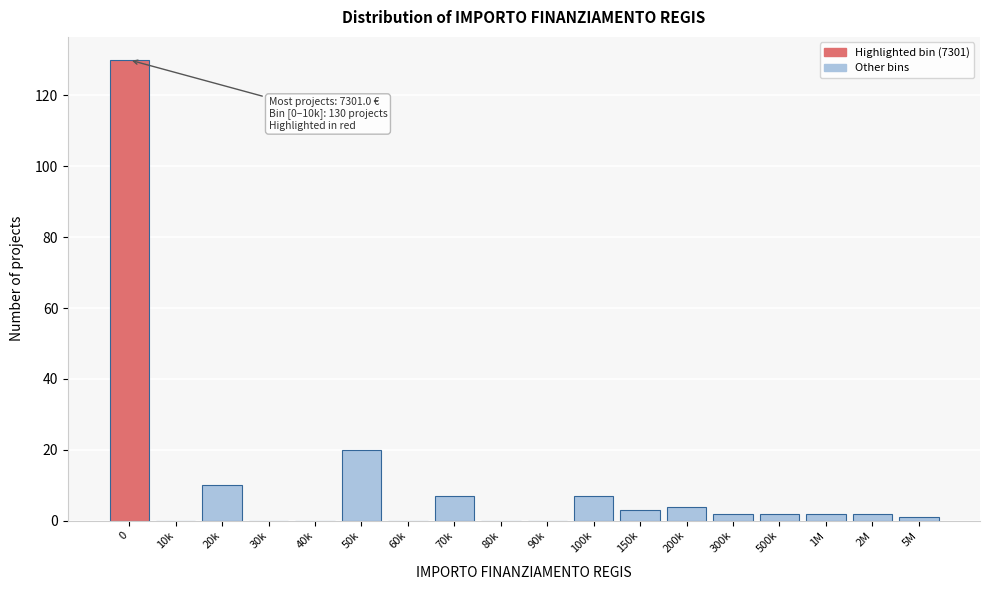

Reading left to right, list all the values displayed in this chart.

0=130	10k=0	20k=10	30k=0	40k=0	50k=20	60k=0	70k=7	80k=0	90k=0	100k=7	150k=3	200k=4	300k=2	500k=2	1M=2	2M=2	5M=1